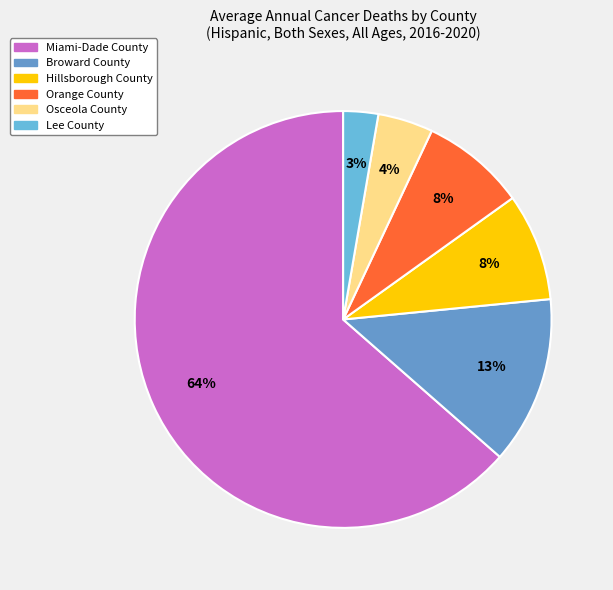

Rank the categories by value from highest to lowest.

Miami-Dade County, Broward County, Hillsborough County, Orange County, Osceola County, Lee County